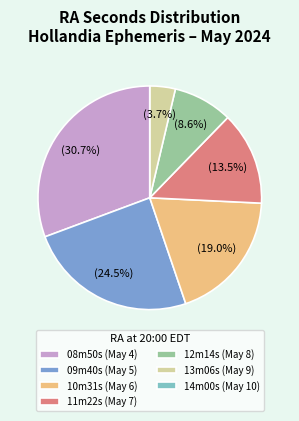

Between 13m06s (May 9) and 09m40s (May 5), which is larger?

09m40s (May 5)